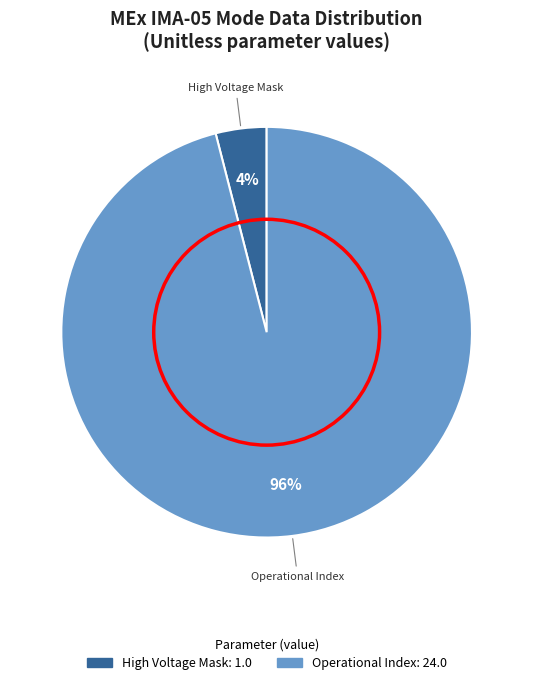

The High Voltage Mask slice represents 11% of the pie. True or false?

False